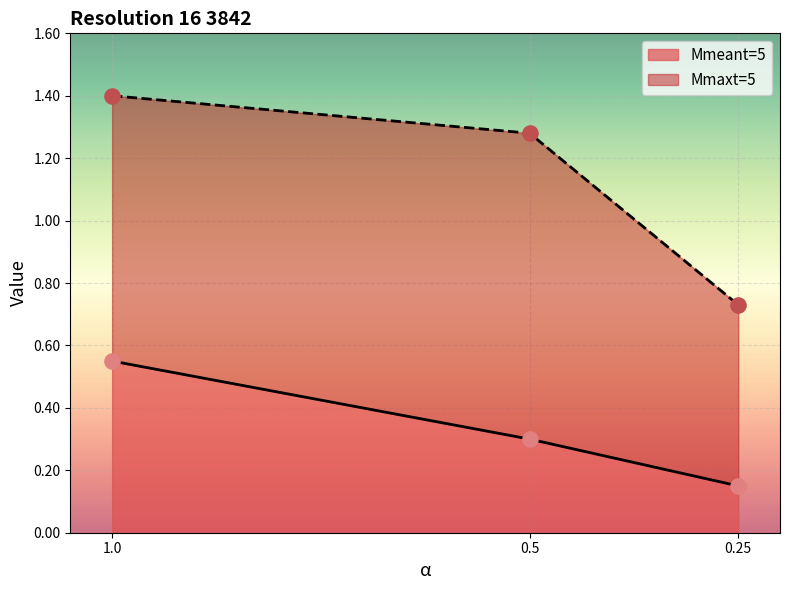

Which series has the largest total across all categories?

Mmaxt=5